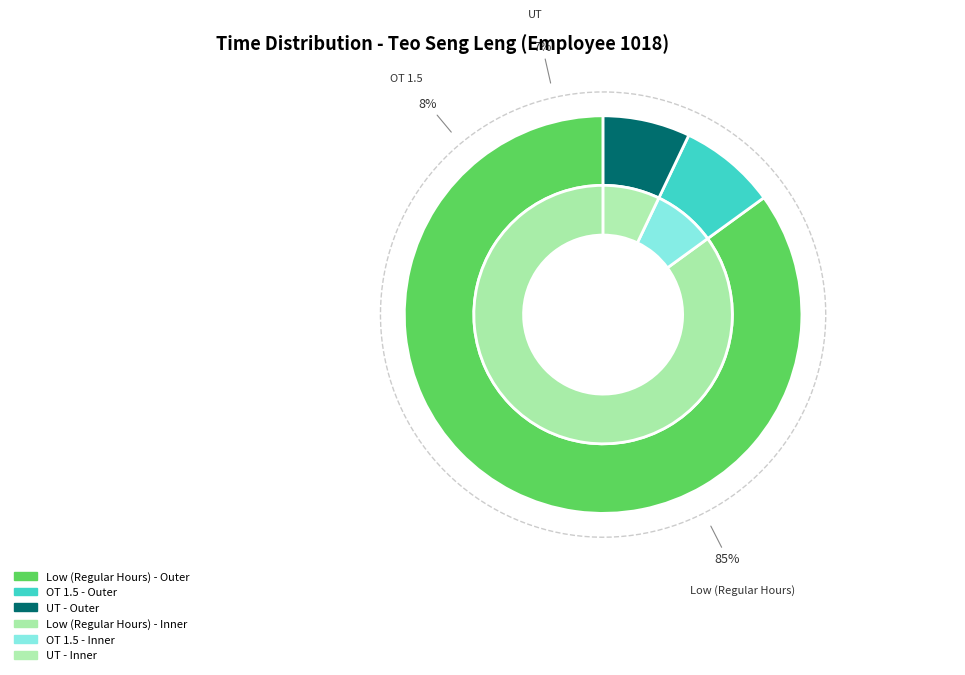

Which series has the largest range (max minus min)?

Low (Regular Hours)